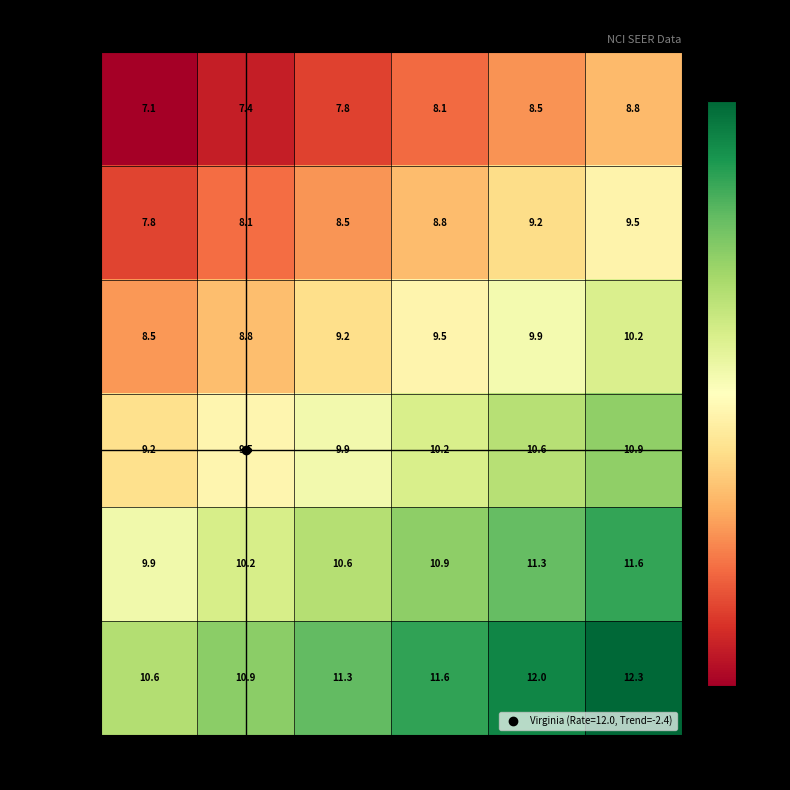

What is the difference between the highest and lowest values at Rate 13.2?

3.5